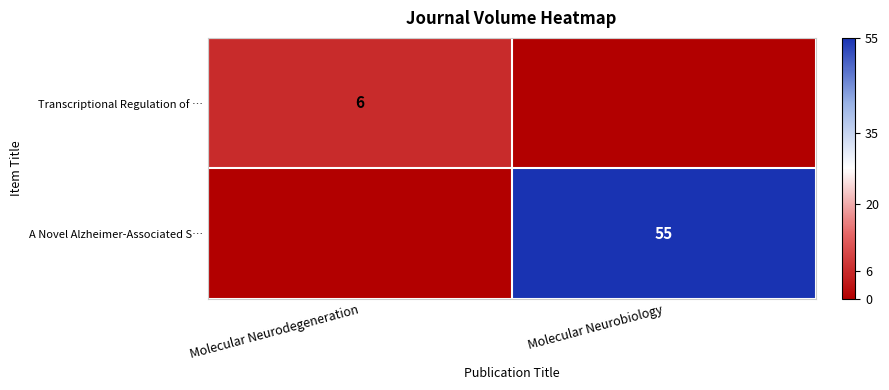

The A Novel Alzheimer-Associated S… series shows 55 at Molecular Neurobiology. True or false?

True